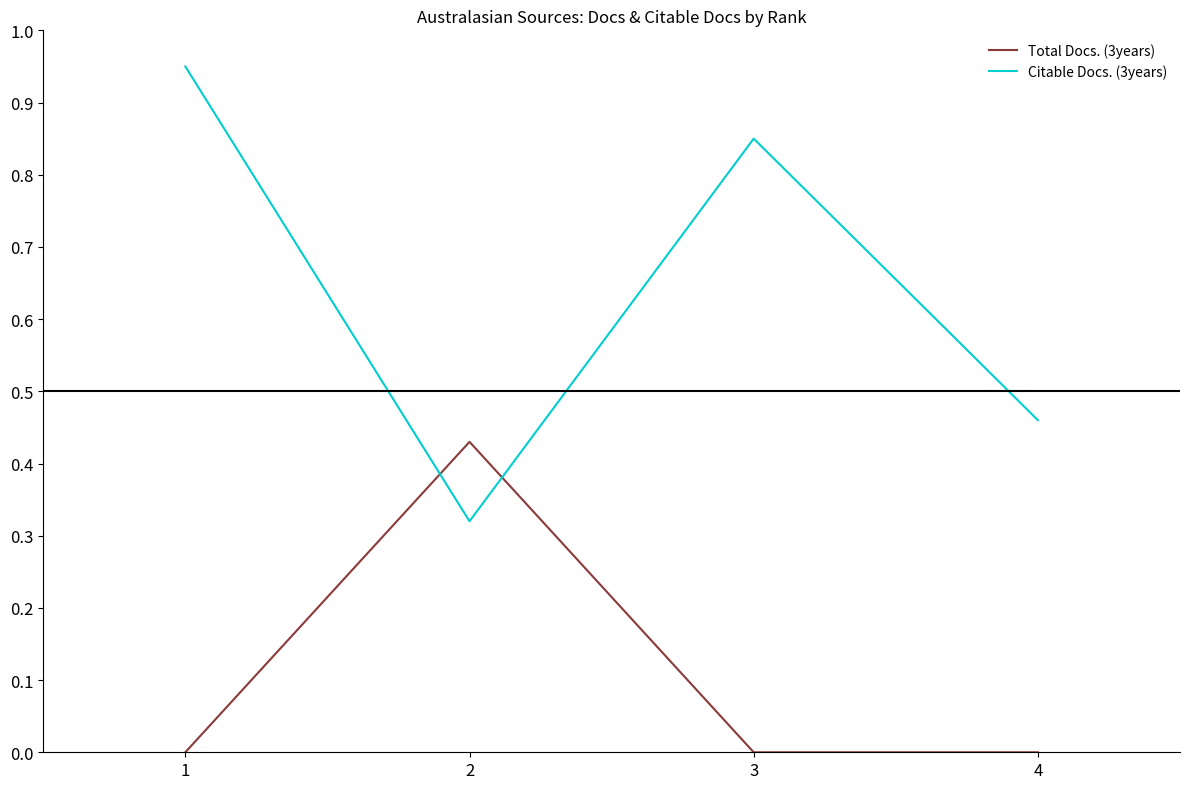

What is the average value of the Citable Docs. (3years) series?

0.6